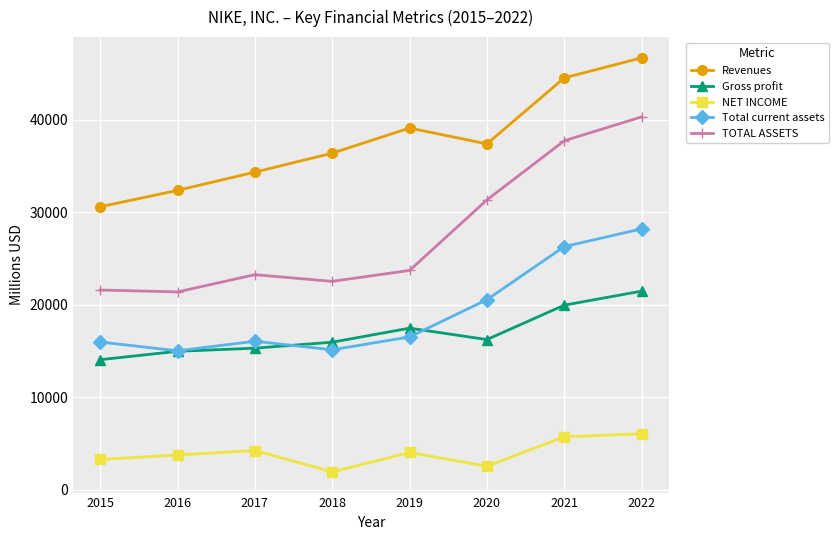

What is the difference between the highest and lowest values at 2015?

27328